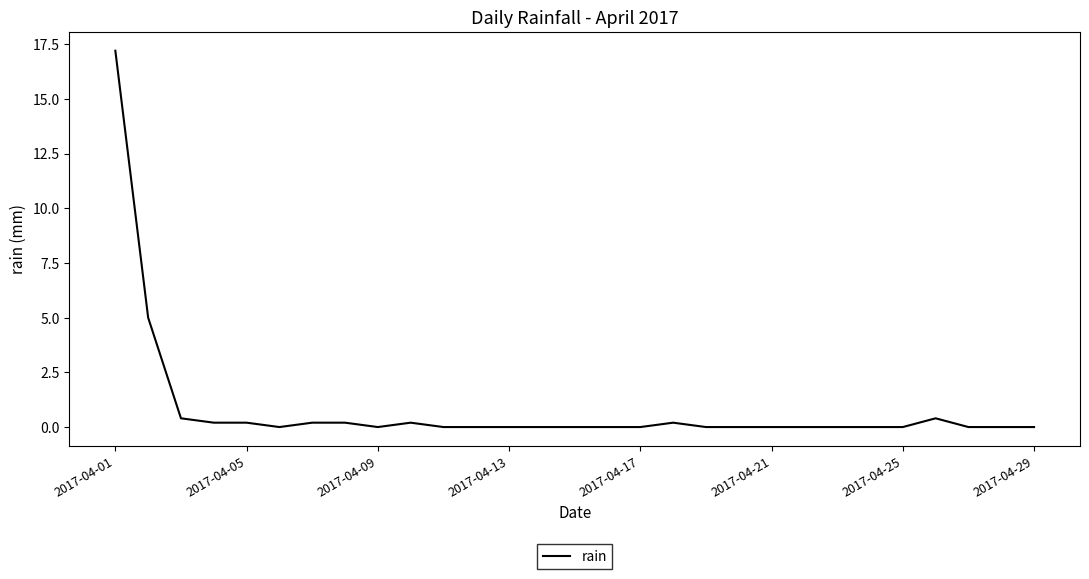

What is the greatest value displayed?

17.2